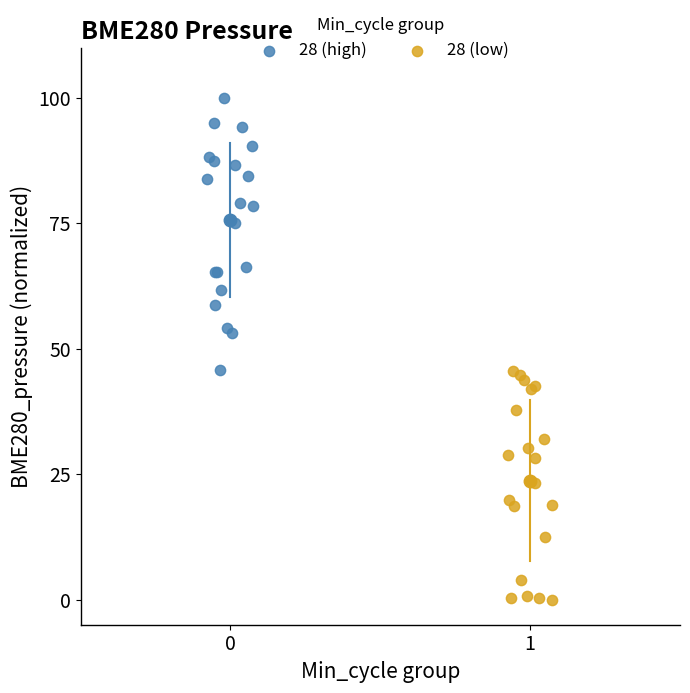

What are all the series names shown in the legend?

28 (high), 28 (low)